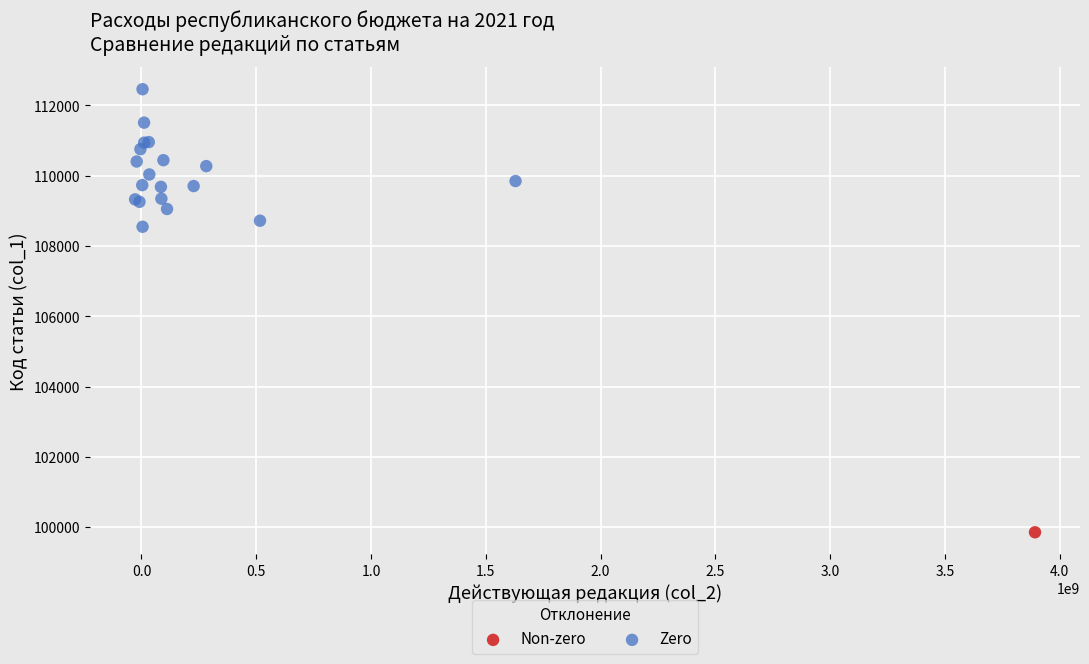

What are all the series names shown in the legend?

Non-zero, Zero